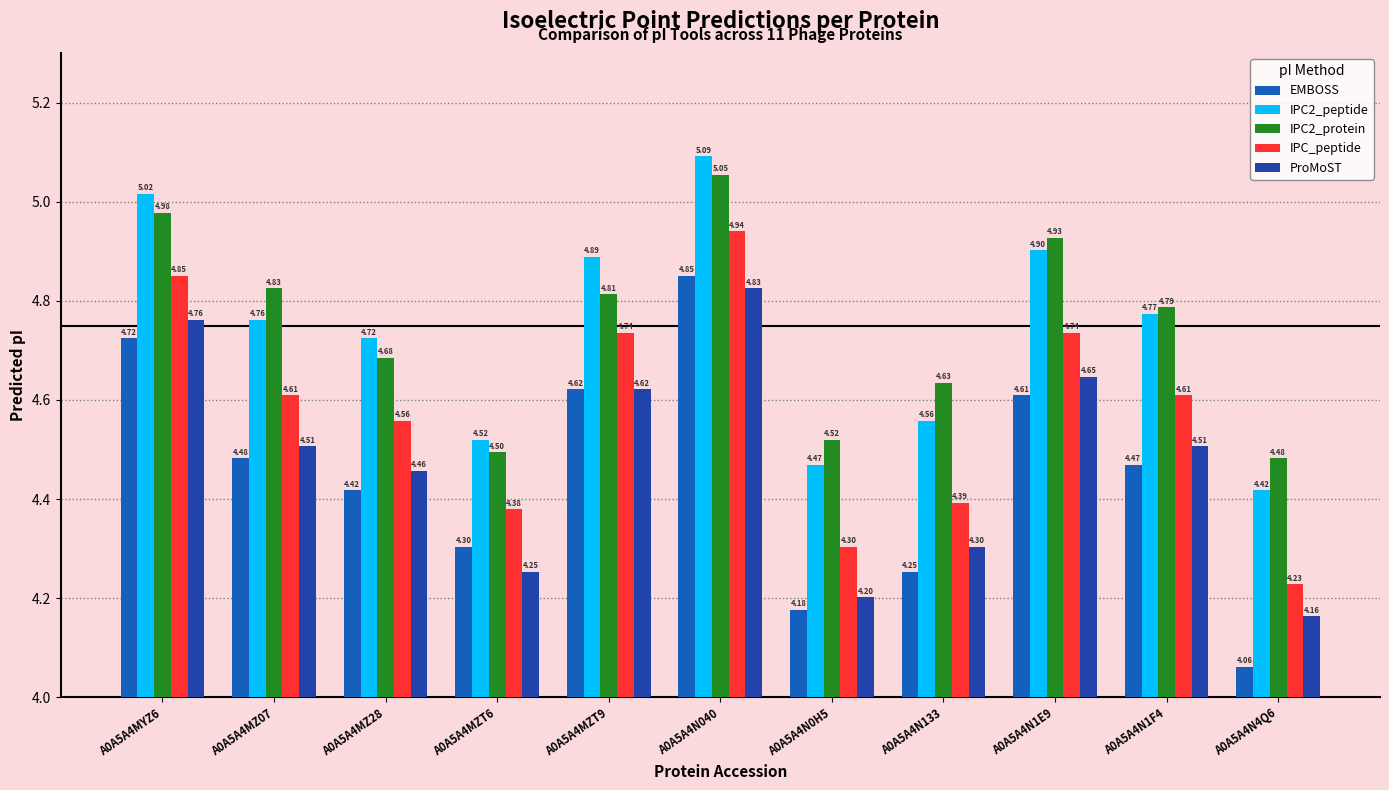

Count the number of categories in the chart.

11